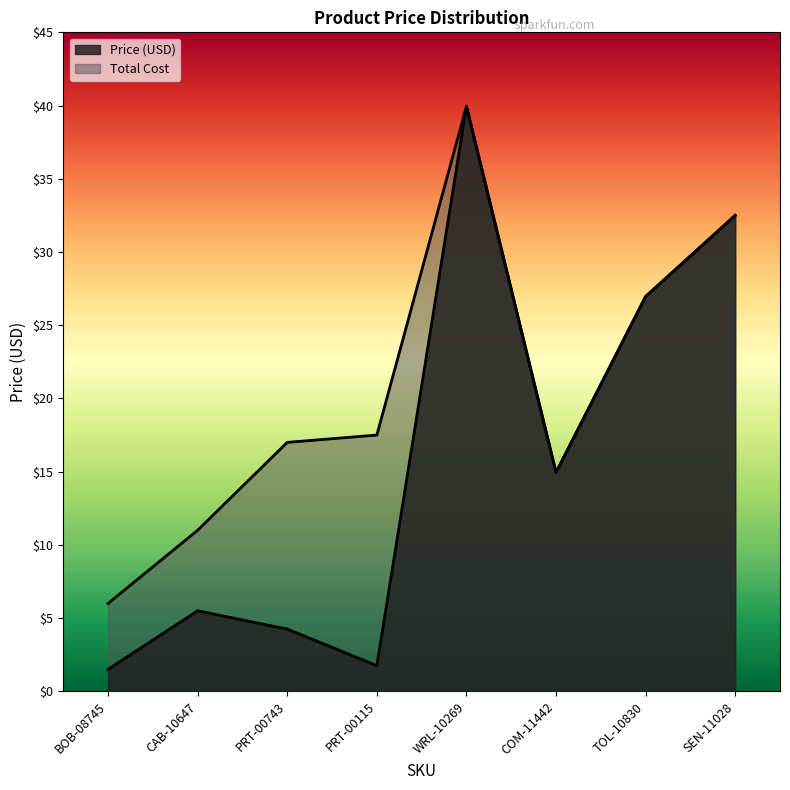

Reading left to right, list all the values displayed in this chart.

Price (USD): BOB-08745=1.5	CAB-10647=5.5	PRT-00743=4.2	PRT-00115=1.8	WRL-10269=40.0	COM-11442=14.9	TOL-10830=27.0	SEN-11028=32.5
Total Cost: BOB-08745=6.0	CAB-10647=11.0	PRT-00743=17.0	PRT-00115=17.5	WRL-10269=40.0	COM-11442=14.9	TOL-10830=27.0	SEN-11028=32.5